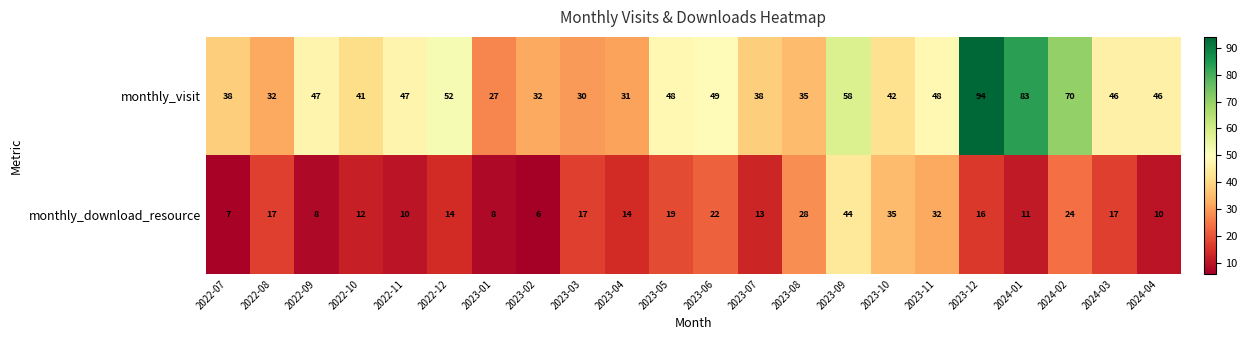

What is the spread (max minus min) of values at 2023-07?

25